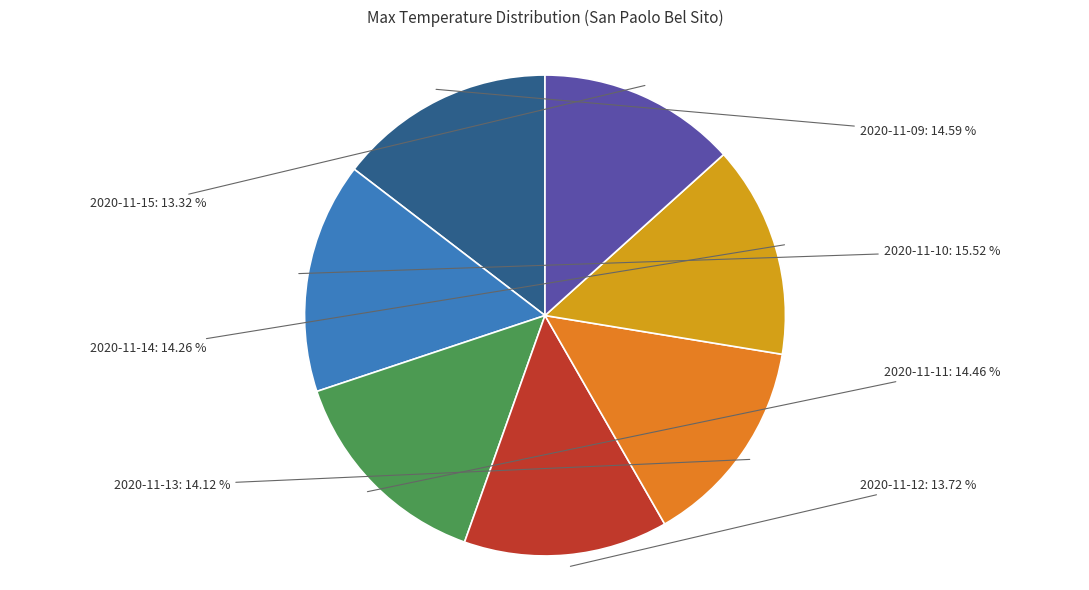

Combined, what portion of the pie is 2020-11-09 and 2020-11-13?

28.7%